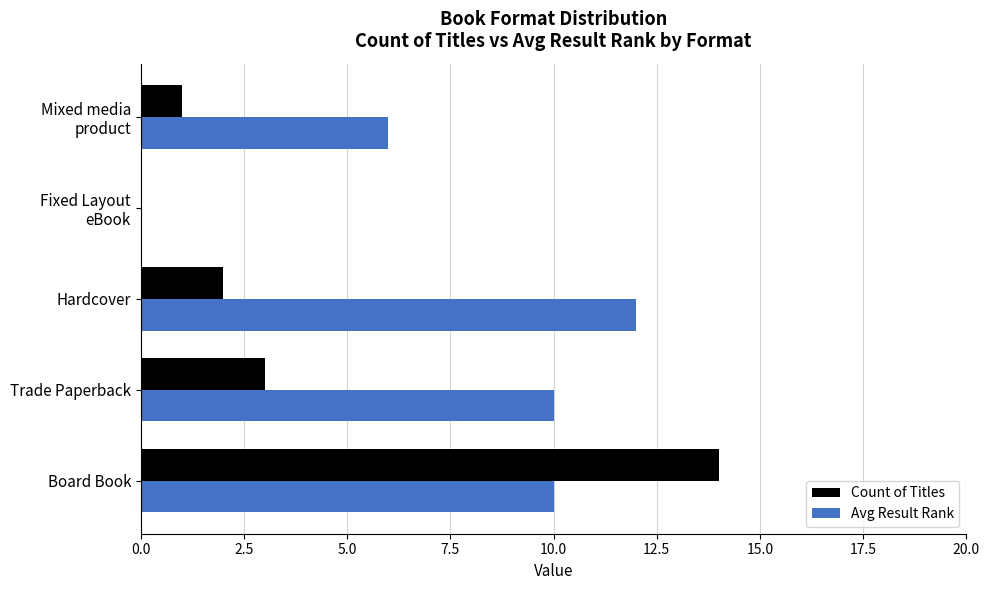

What is the sum of all Avg Result Rank values?

38